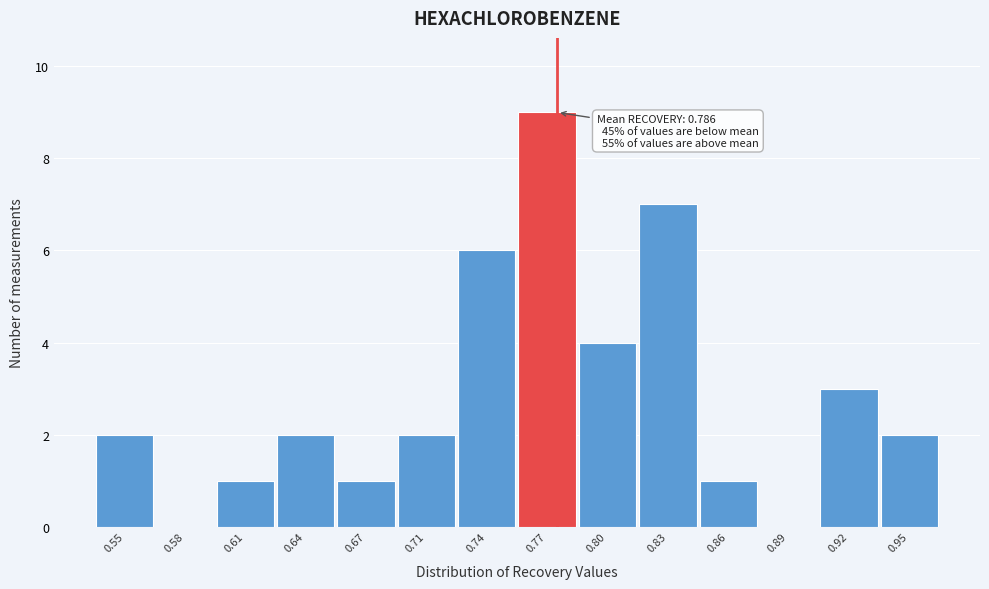

Reading left to right, list all the values displayed in this chart.

0.55=2	0.58=0	0.61=1	0.64=2	0.67=1	0.71=2	0.74=6	0.77=9	0.80=4	0.83=7	0.86=1	0.89=0	0.92=3	0.95=2